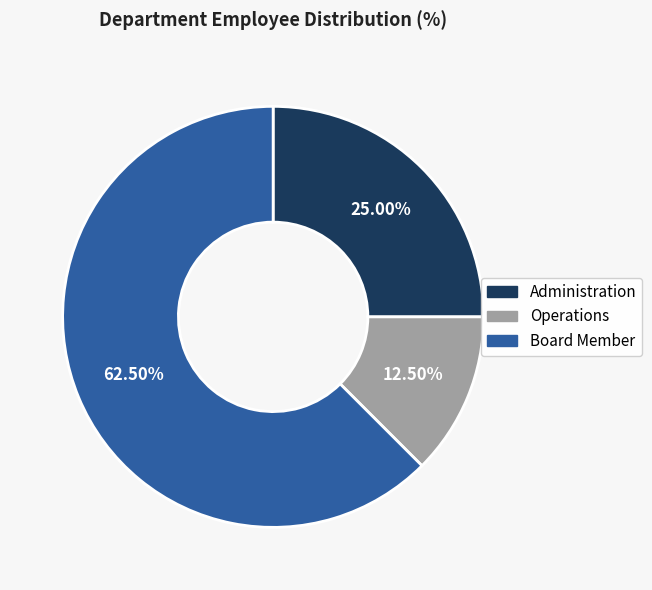

Is there any slice that represents more than half of the pie?

Yes